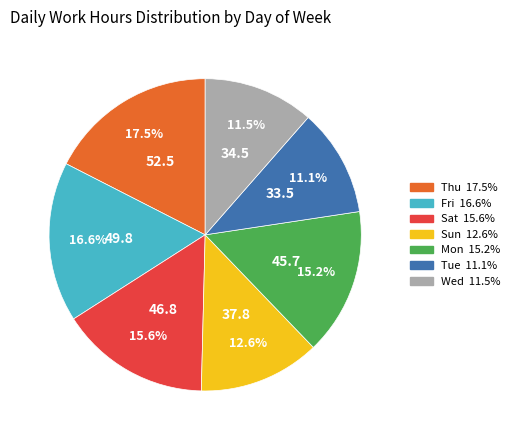

Is there a majority slice in this chart?

No